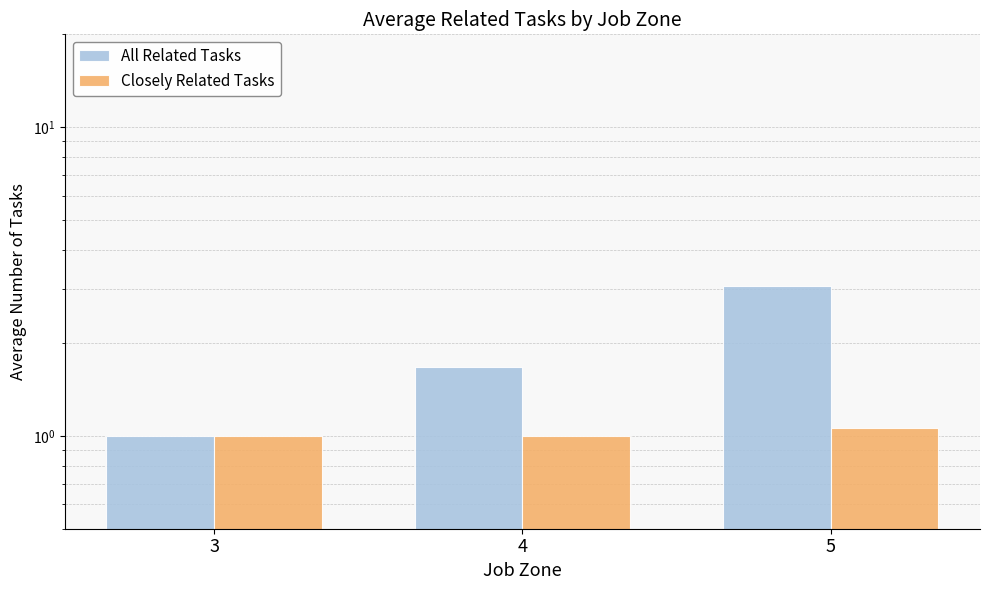

Which series has the largest total across all categories?

All Related Tasks